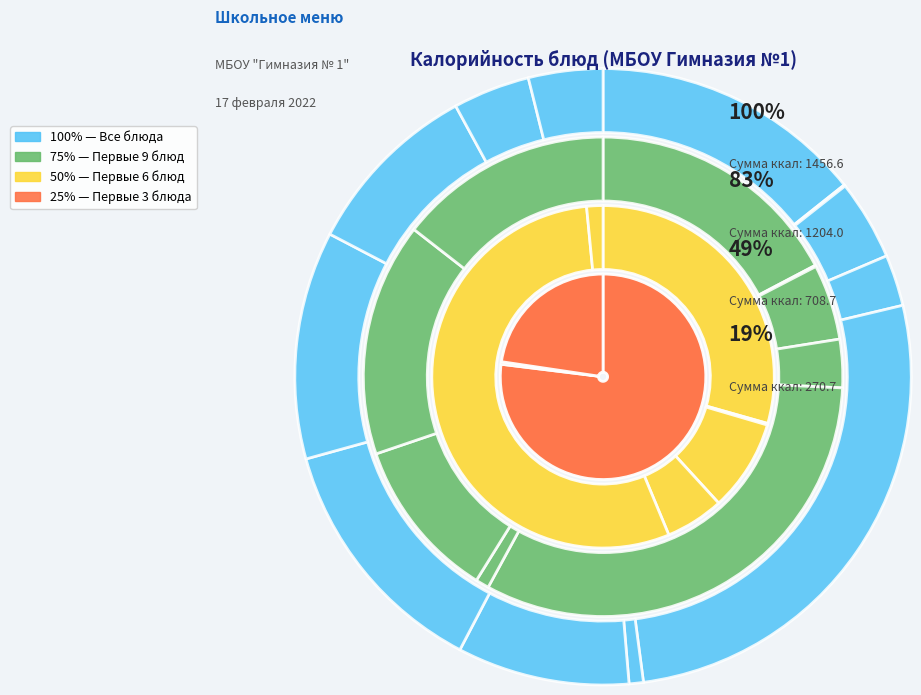

To the nearest percent, what percentage of the pie is оладьи из печени?

13%